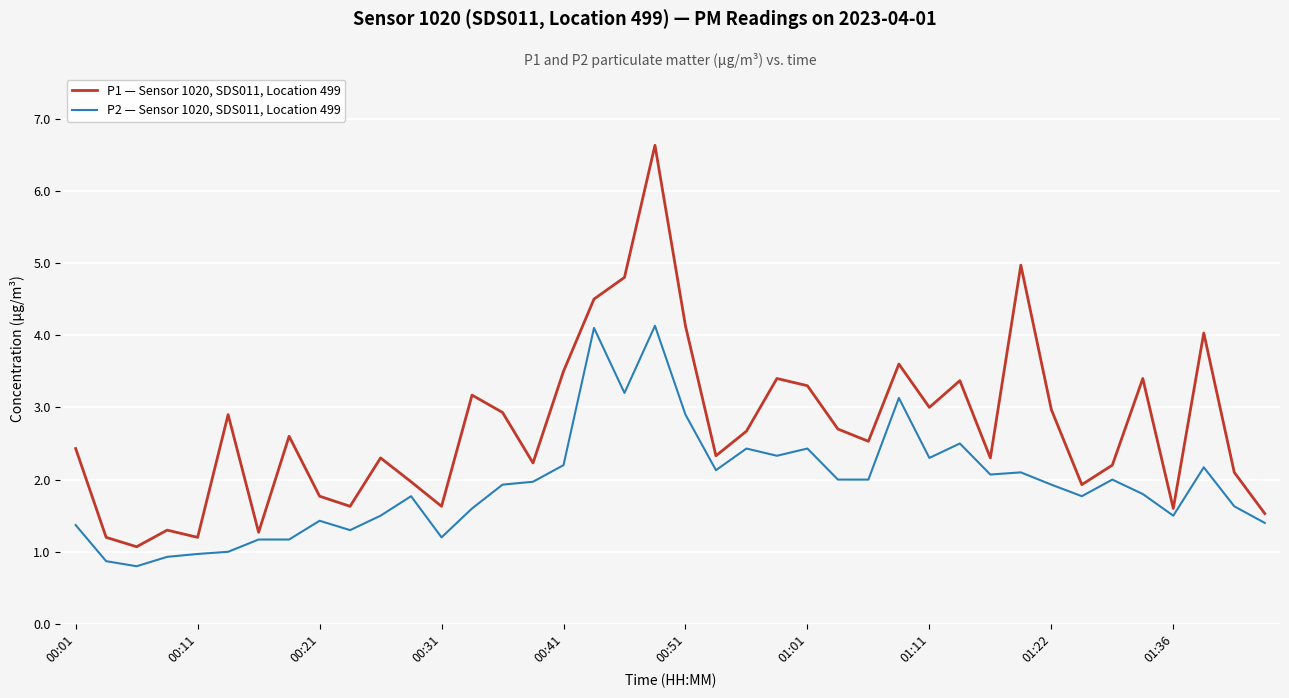

Rank the series by their maximum value, from lowest to highest.

P2 — Sensor 1020, SDS011, Location 499, P1 — Sensor 1020, SDS011, Location 499